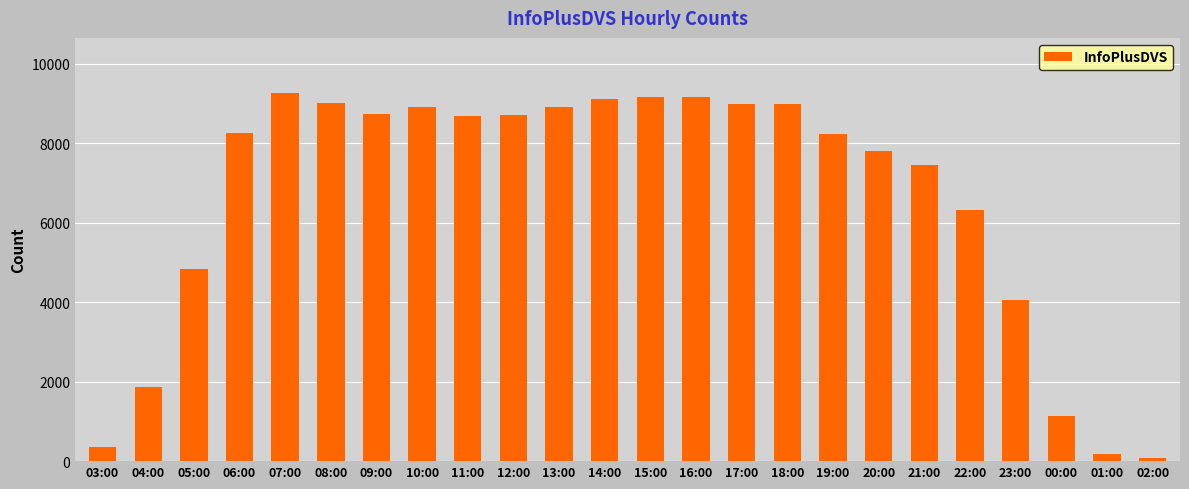

Between 22:00 and 10:00, which is larger?

10:00